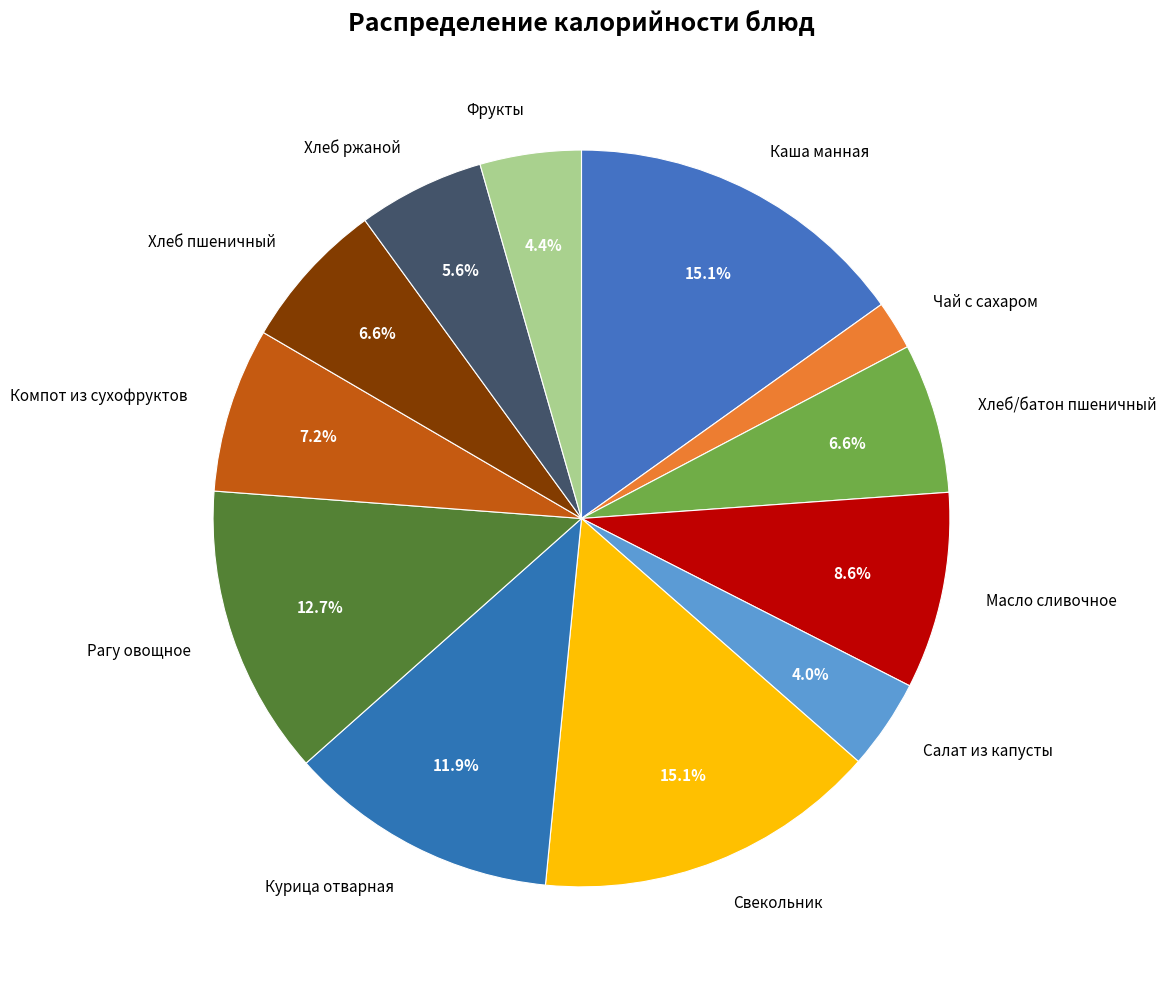

To the nearest percent, what is the difference between the Хлеб/батон пшеничный and Компот из сухофруктов slice percentages?

1%